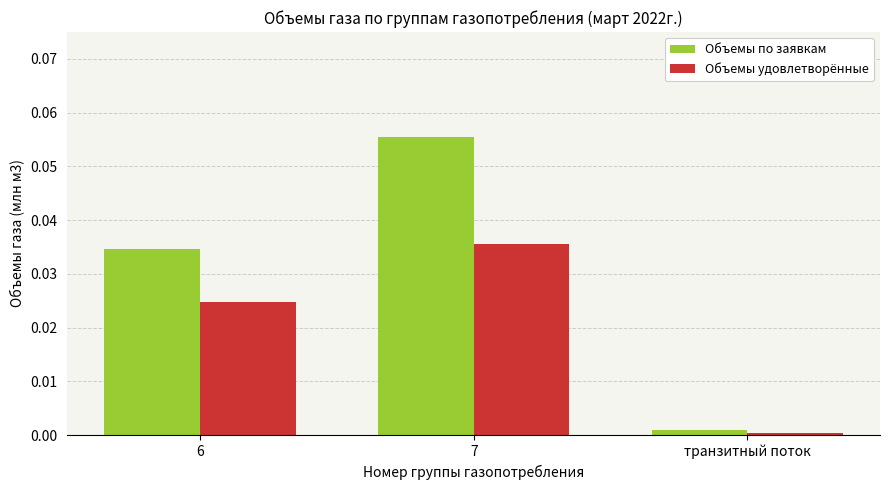

Between 7 and транзитный поток, which series saw the biggest shift?

Объемы по заявкам